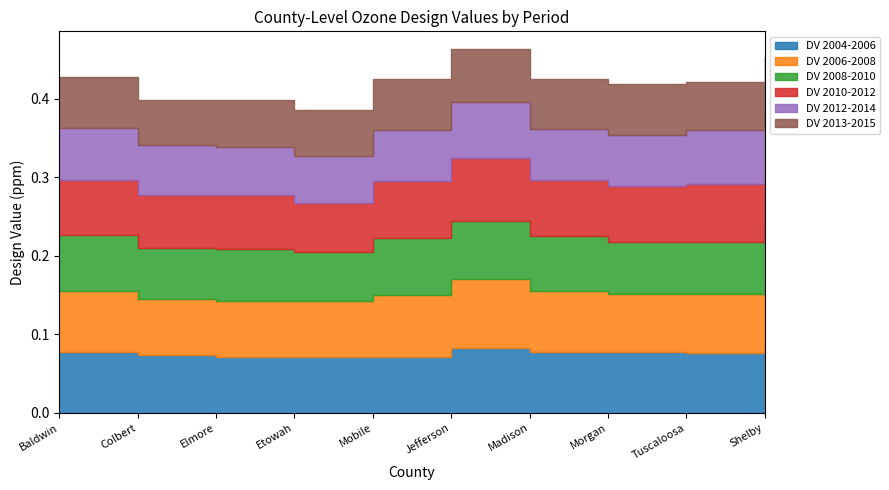

What is the label of the 7th point from the right?

Etowah